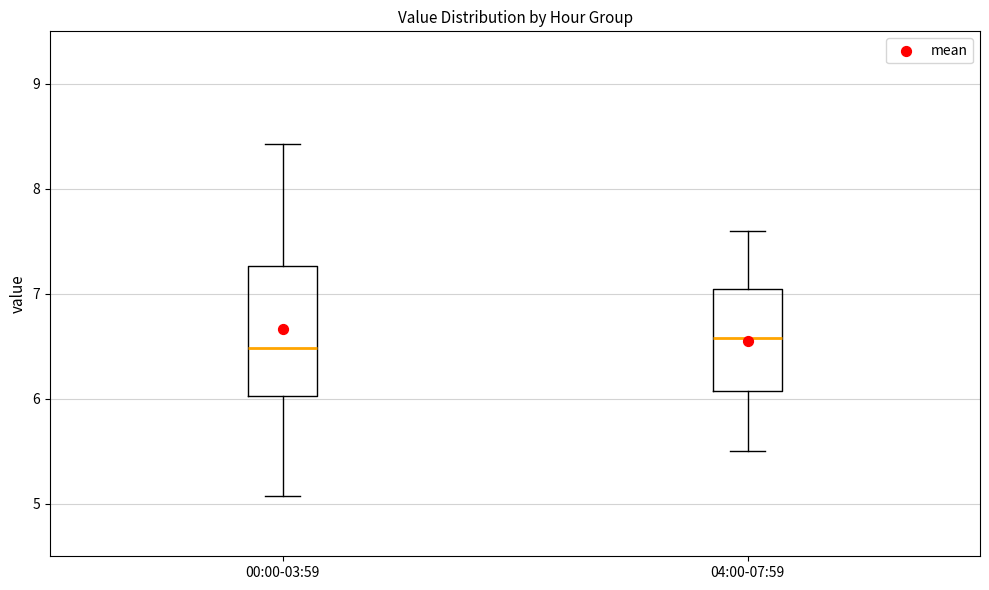

Reading left to right, read every box against the y-axis: the position of its median line, the range the box covers, and the ends of its whiskers. The values are not printed on the chart, so give them approximately, as read against the axis.

00:00-03:59: median 6.5, box 6.0 to 7.3, whiskers 5.1 to 8.4
04:00-07:59: median 6.6, box 6.1 to 7.1, whiskers 5.5 to 7.6